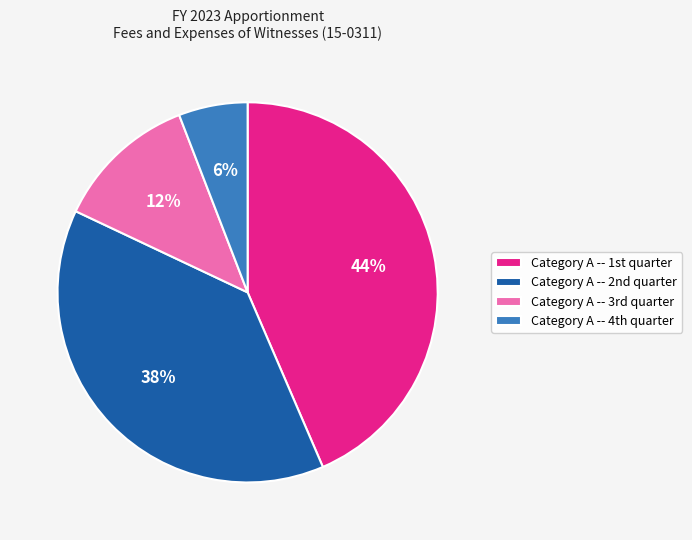

Does any single category account for the majority?

No